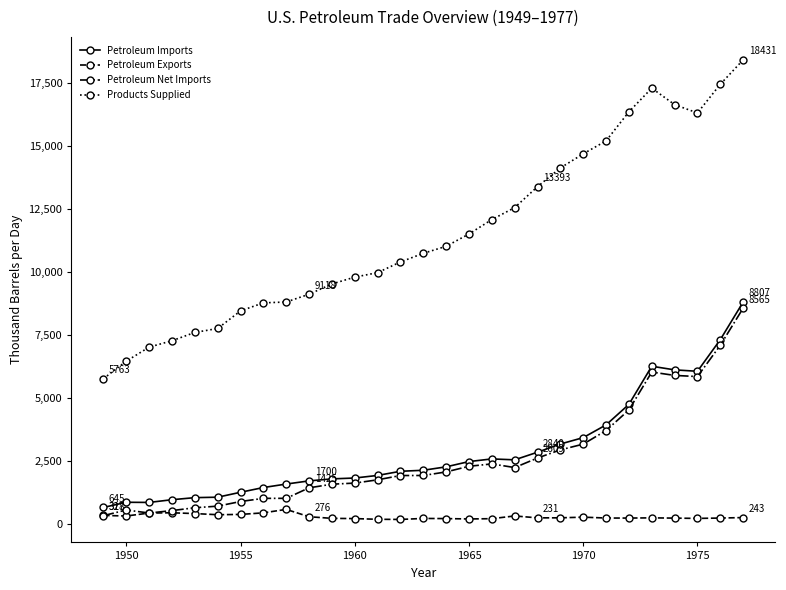

True or false: Petroleum Net Imports and Products Supplied intersect in this chart.

False